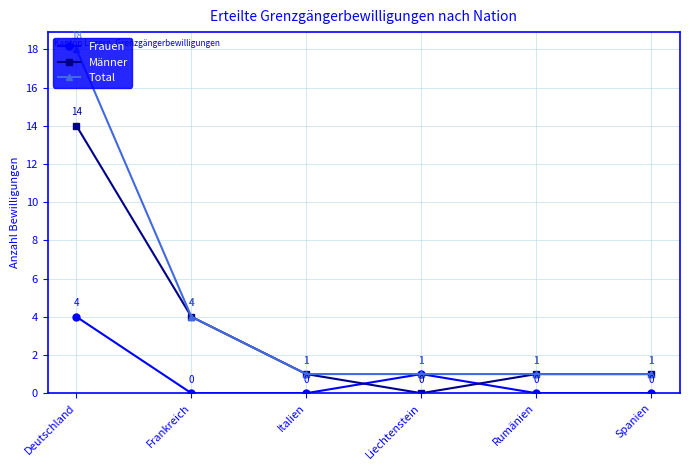

Reading left to right, transcribe all the data shown in this chart.

Frauen: Deutschland=4	Frankreich=0	Italien=0	Liechtenstein=1	Rumänien=0	Spanien=0
Männer: Deutschland=14	Frankreich=4	Italien=1	Liechtenstein=0	Rumänien=1	Spanien=1
Total: Deutschland=18	Frankreich=4	Italien=1	Liechtenstein=1	Rumänien=1	Spanien=1